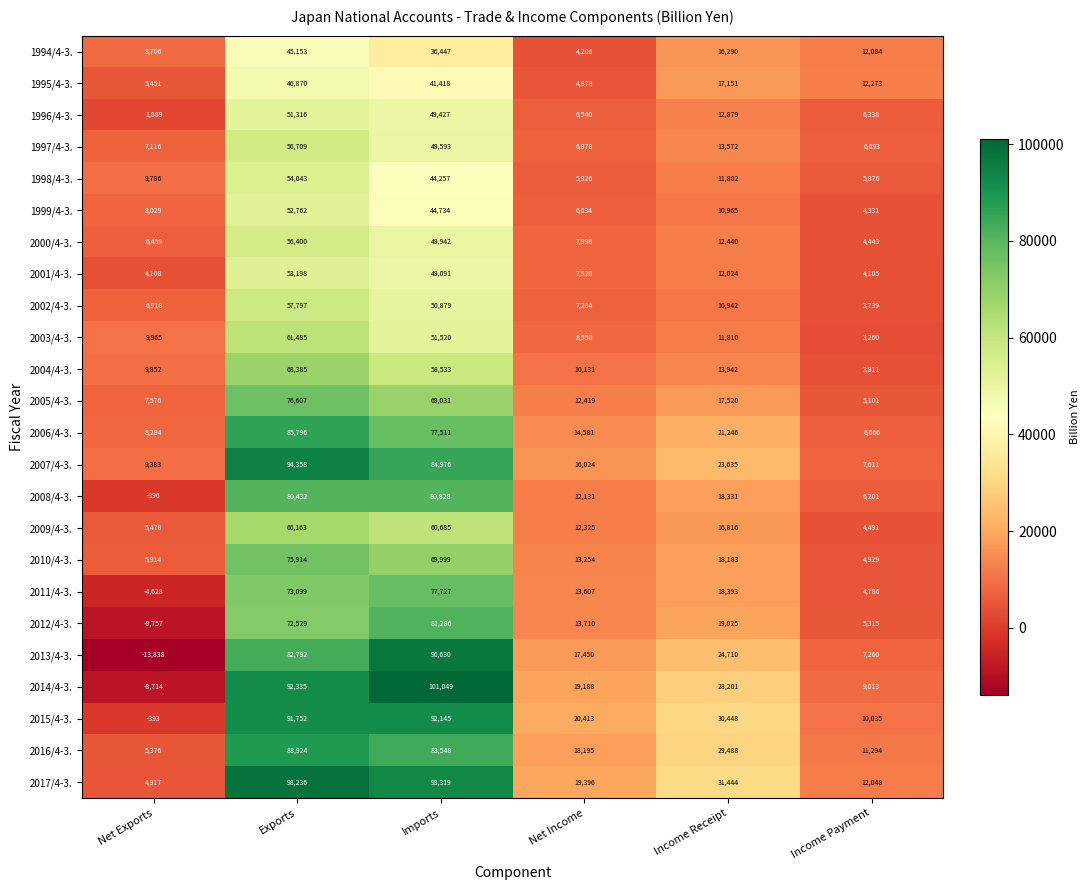

What is the sum of all 1997/4-3. values?

140561